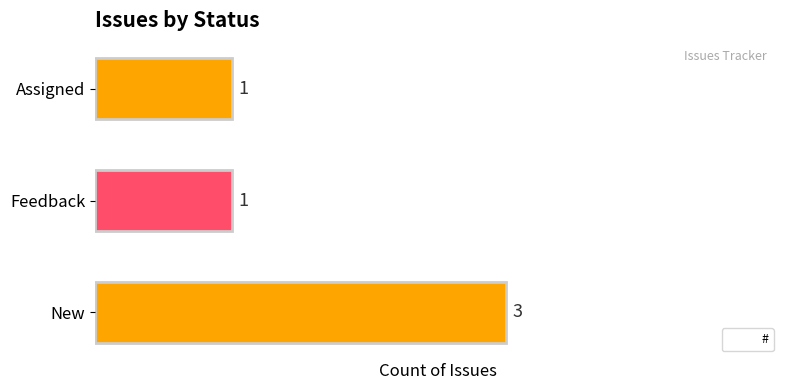

Is it true that the value at Assigned is 0?

False